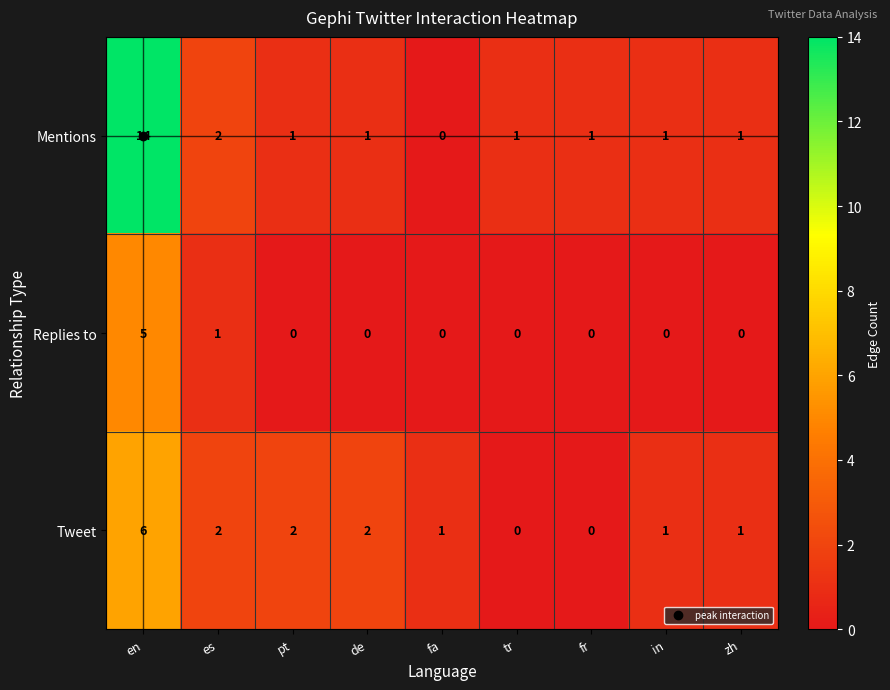

What is the total value across all series at fa?

1